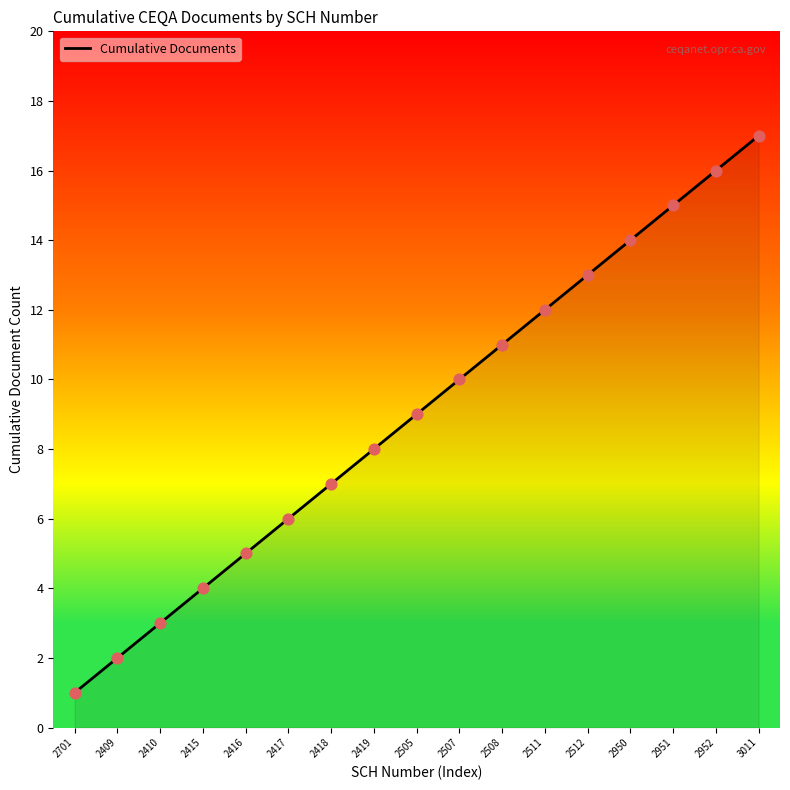

What is the change in value from 2505 to 2512?

+4